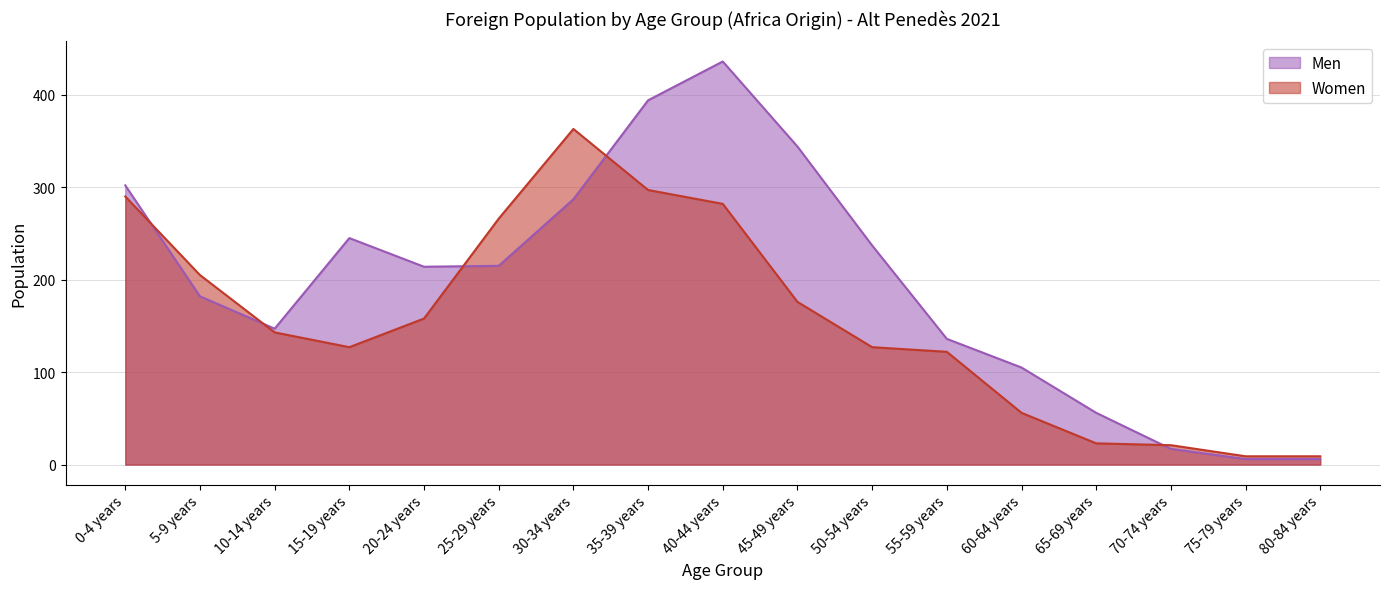

Which series has the largest total across all categories?

Men